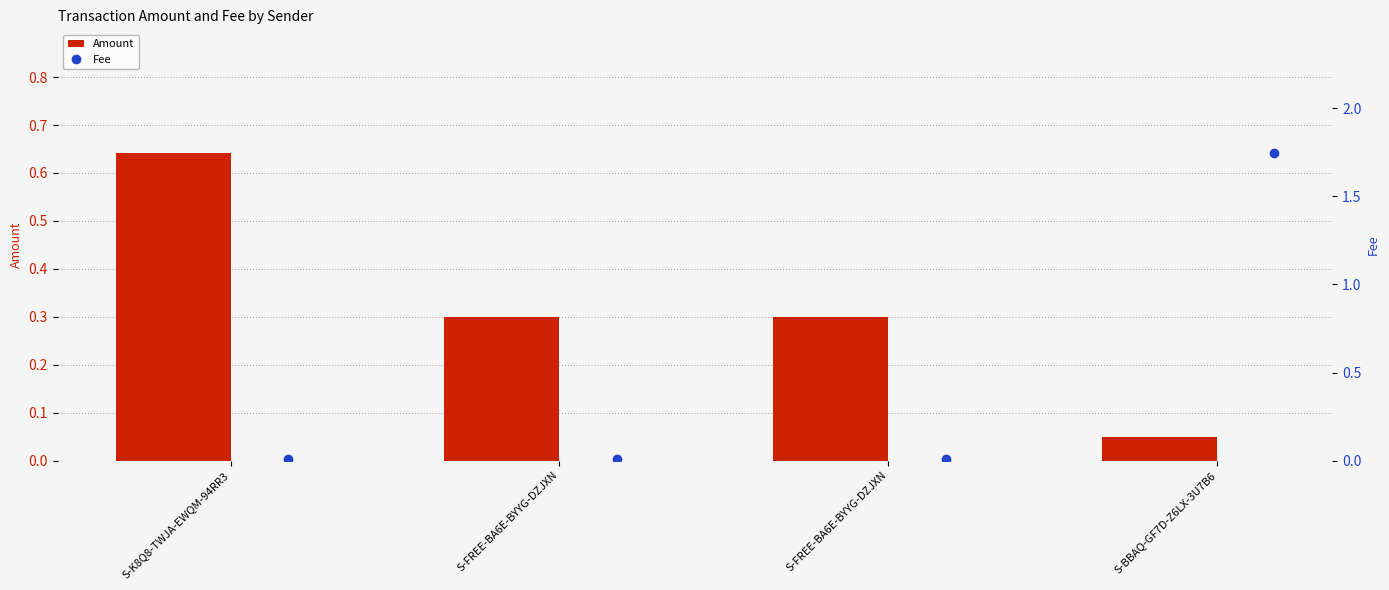

What is the label of the 4th bar from the right?

S-K8Q8-TWJA-EWQM-94RR3